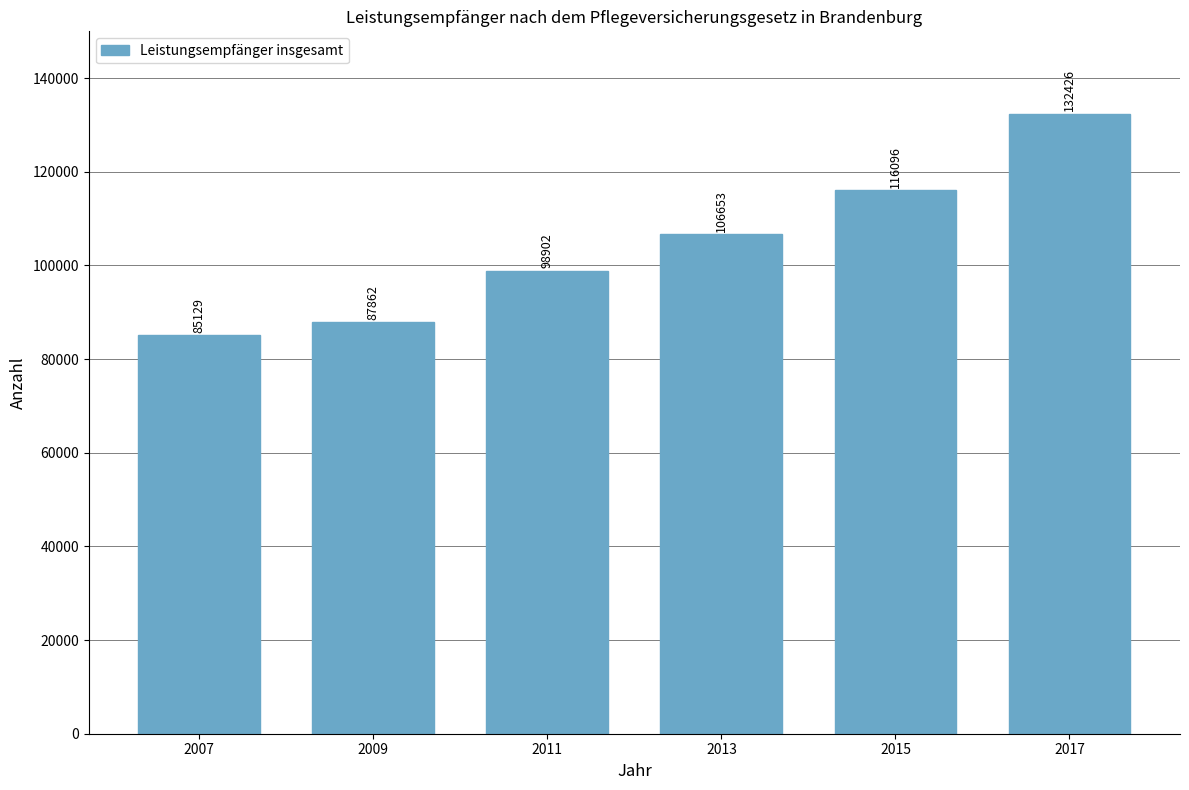

The value at 2017 is 212085. True or false?

False